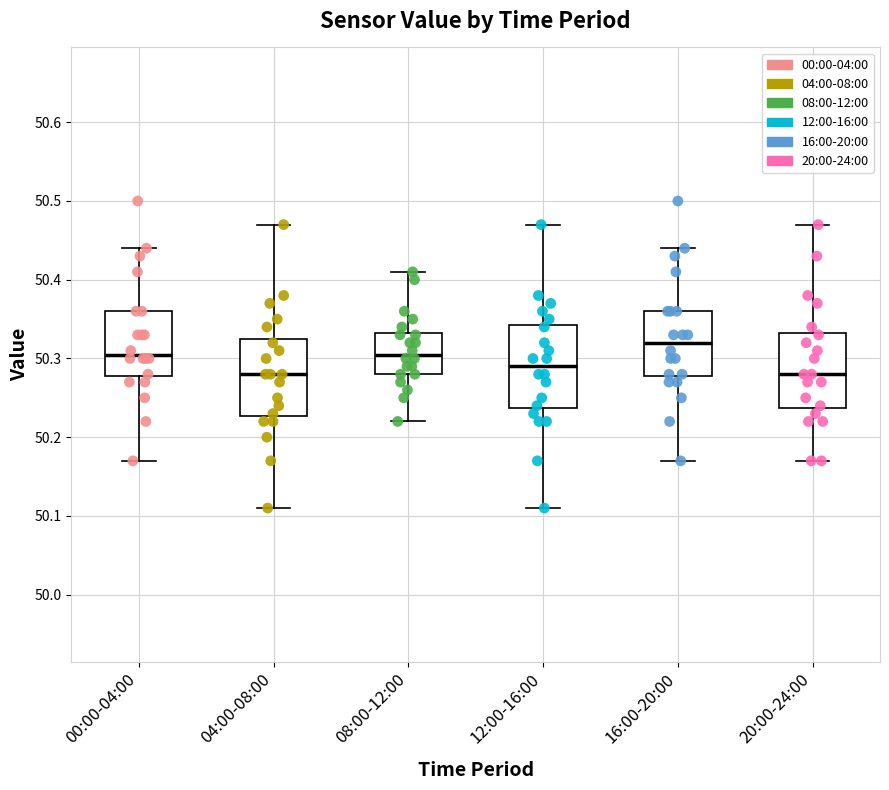

Reading left to right, read every box against the y-axis: the position of its median line, the range the box covers, and the ends of its whiskers. The values are not printed on the chart, so give them approximately, as read against the axis.

00:00-04:00: median 50.31, box 50.28 to 50.36, whiskers 50.17 to 50.44
04:00-08:00: median 50.28, box 50.23 to 50.33, whiskers 50.11 to 50.47
08:00-12:00: median 50.31, box 50.28 to 50.33, whiskers 50.22 to 50.41
12:00-16:00: median 50.29, box 50.24 to 50.34, whiskers 50.11 to 50.47
16:00-20:00: median 50.32, box 50.28 to 50.36, whiskers 50.17 to 50.44
20:00-24:00: median 50.28, box 50.24 to 50.33, whiskers 50.17 to 50.47